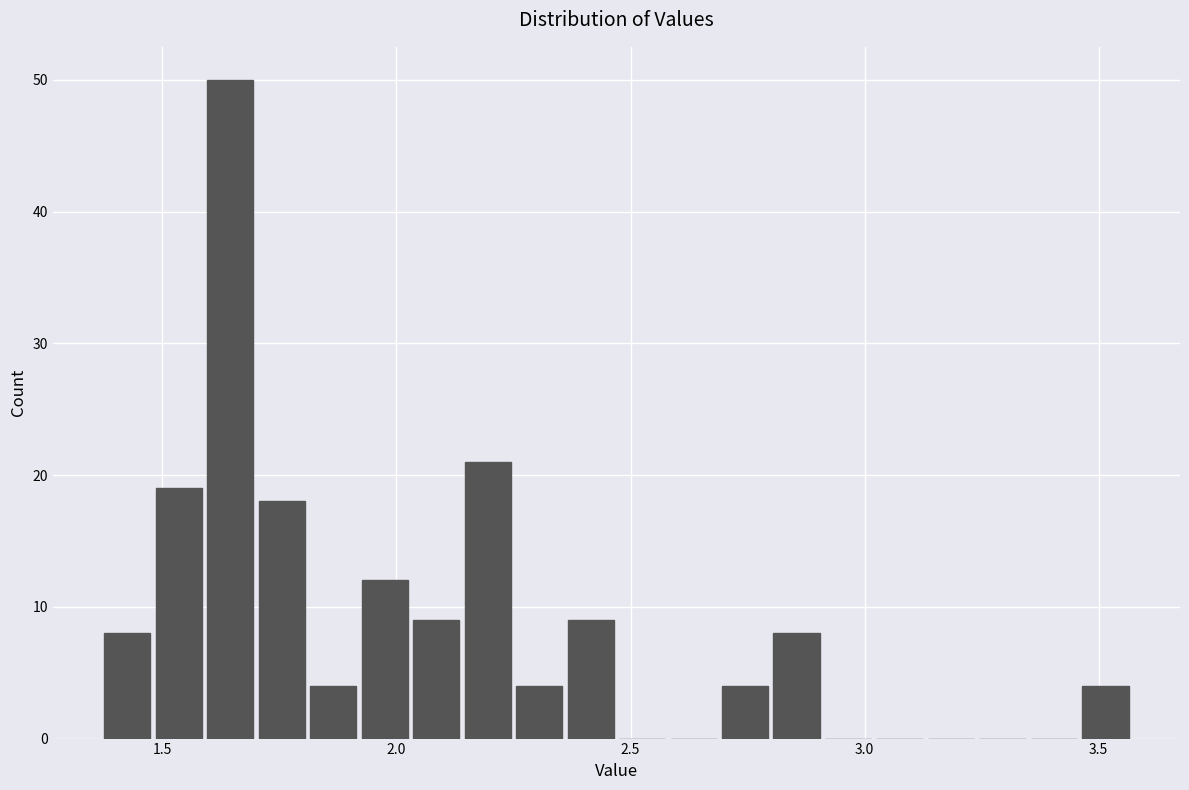

Around what value on the x-axis is the tallest bar? Give the approximate position of its centre, as read against the axis.

1.65